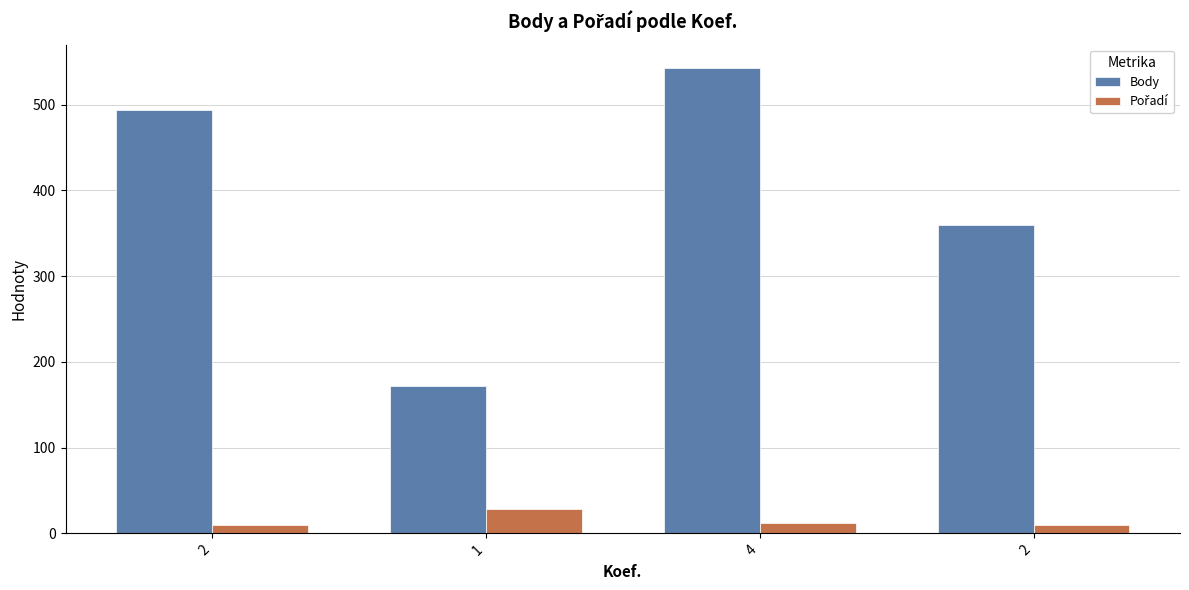

How many bars are there in each group?

2